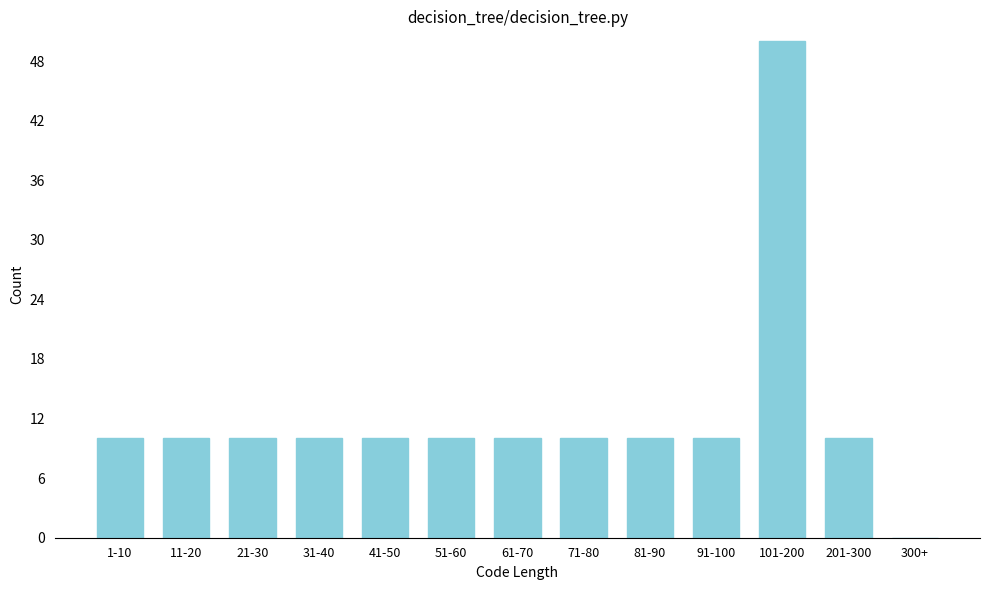

Reading left to right, list all the values displayed in this chart.

1-10=10	11-20=10	21-30=10	31-40=10	41-50=10	51-60=10	61-70=10	71-80=10	81-90=10	91-100=10	101-200=50	201-300=10	300+=0